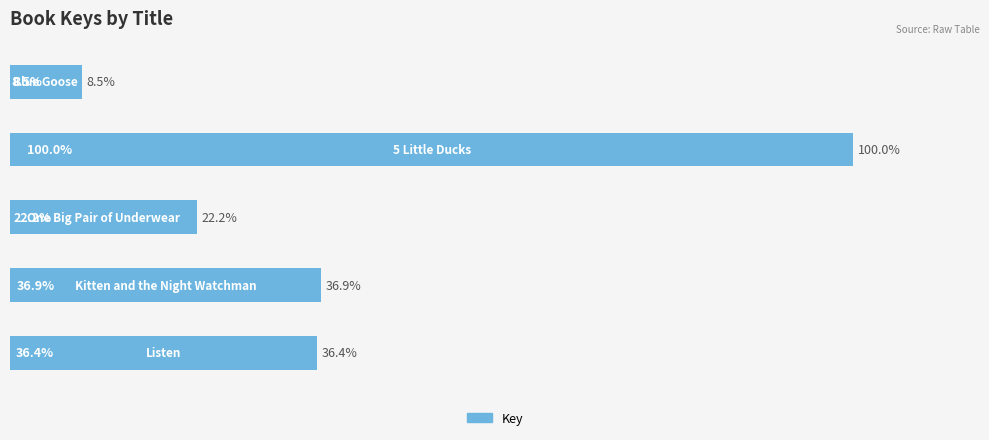

Does the chart contain any negative values?

No